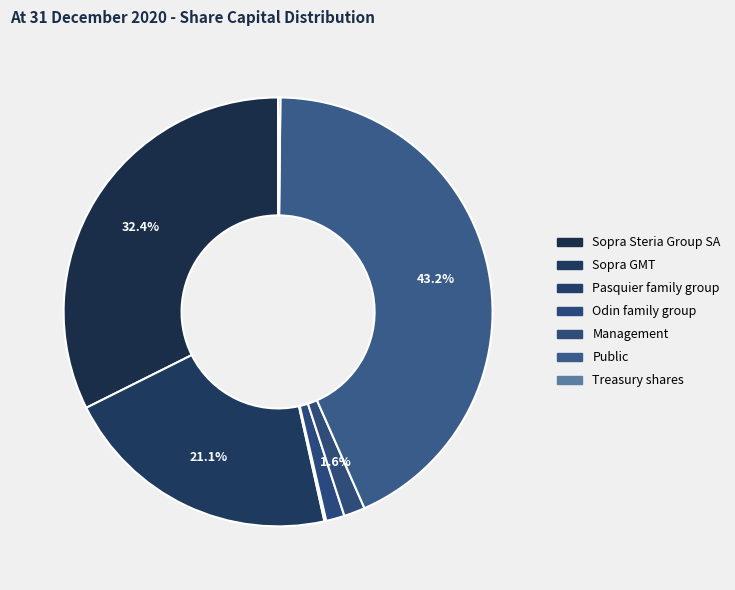

Rank the categories by value from lowest to highest.

Pasquier family group, Treasury shares, Odin family group, Management, Sopra GMT, Sopra Steria Group SA, Public